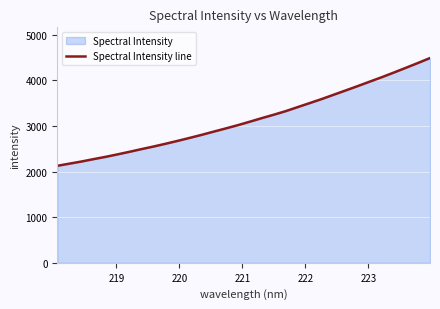

What is the difference between the maximum and minimum values?

2362.5